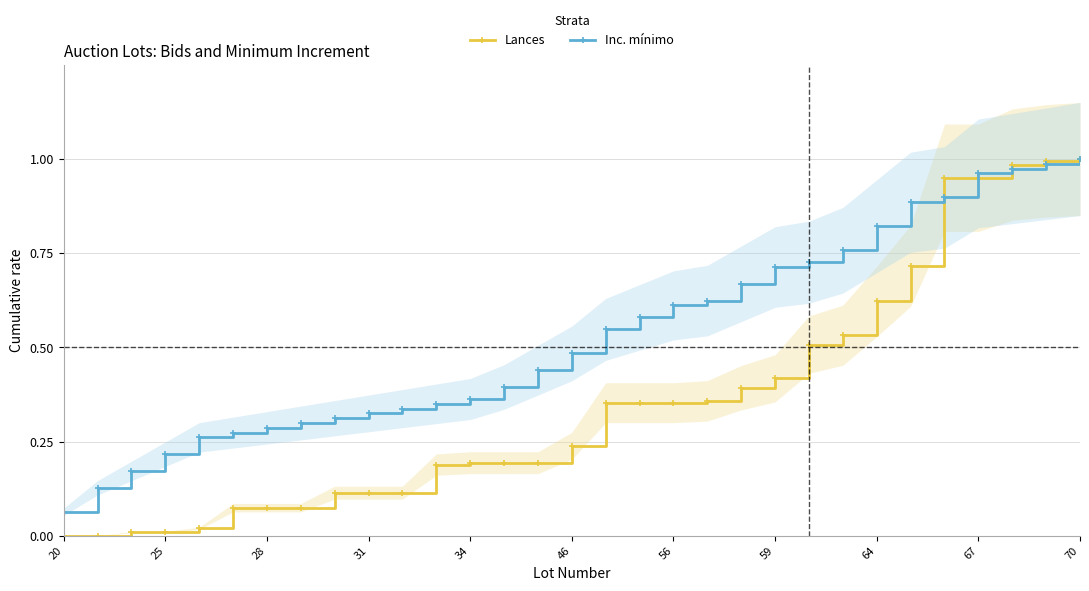

What are all the series names shown in the legend?

Lances, Inc. mínimo